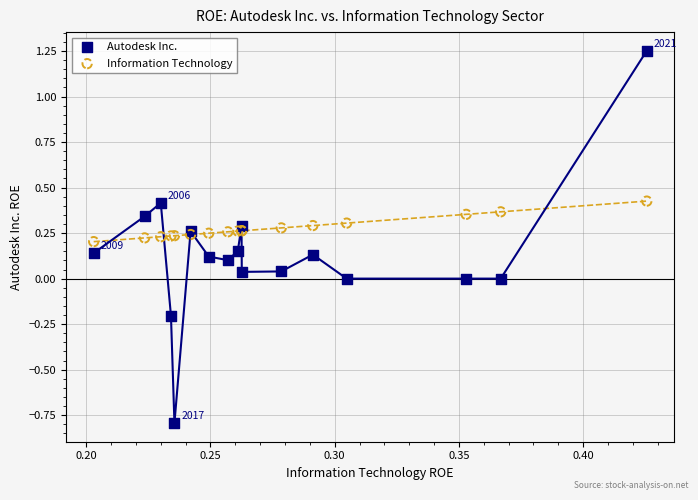

What are all the series names shown in the legend?

Autodesk Inc., Information Technology